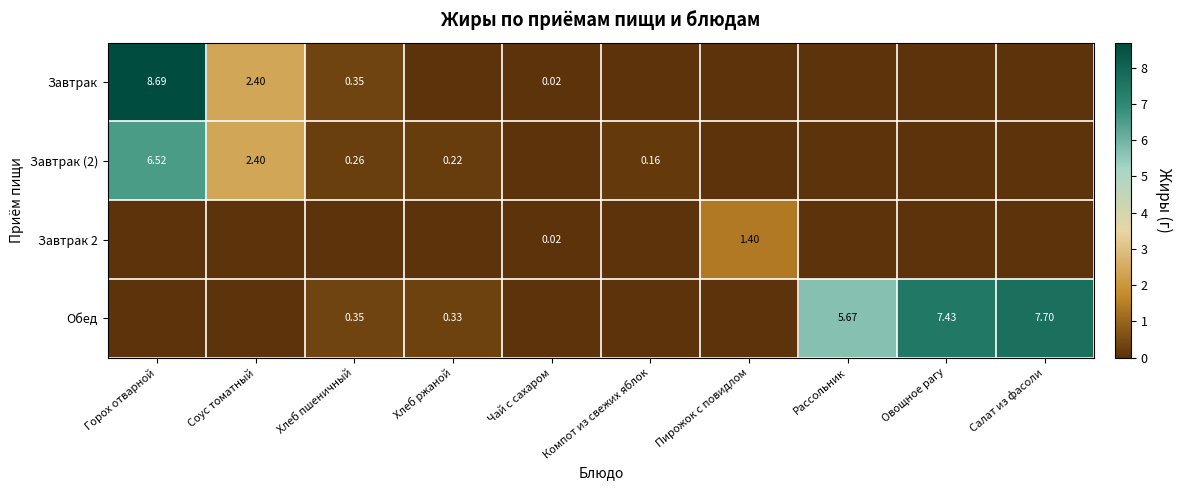

What is the difference between the Завтрак (2) values at Соус томатный and Пирожок с повидлом?

2.4